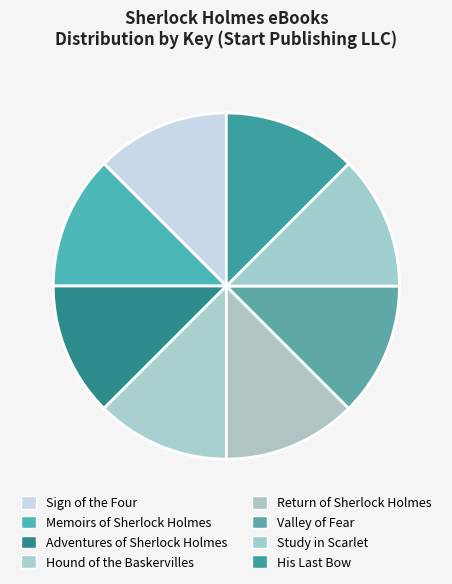

To the nearest percent, what is the average slice percentage?

12%